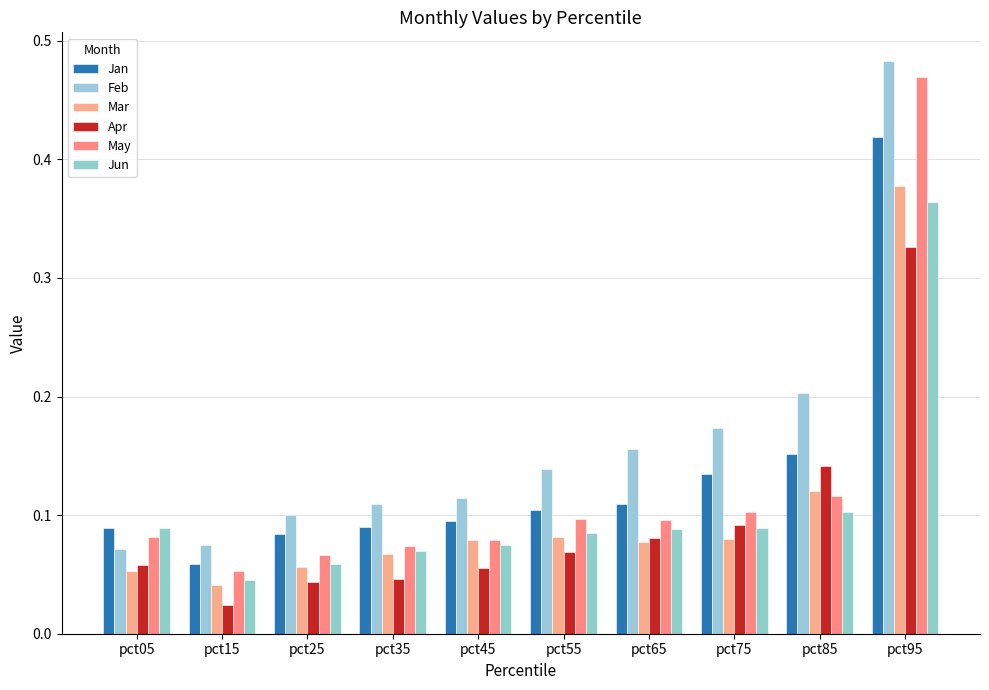

What is the value of the Jan bar at the 5th from the left?

0.1